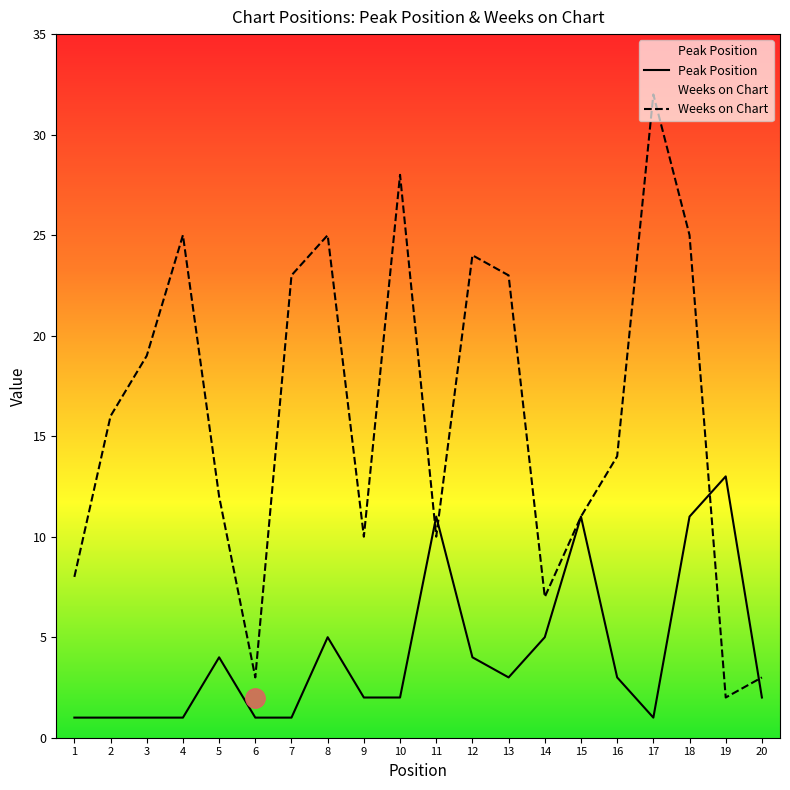

Rank the categories by Weeks on Chart value from highest to lowest.

17, 10, 4, 8, 18, 12, 7, 13, 3, 2, 16, 5, 15, 9, 11, 1, 14, 6, 20, 19